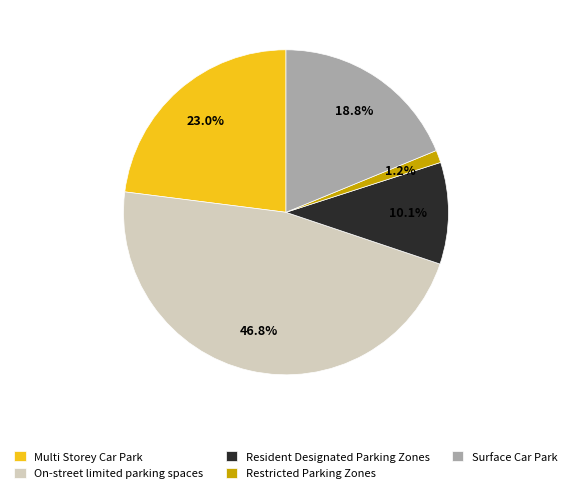

To the nearest percent, what percentage of the pie is Multi Storey Car Park?

23%